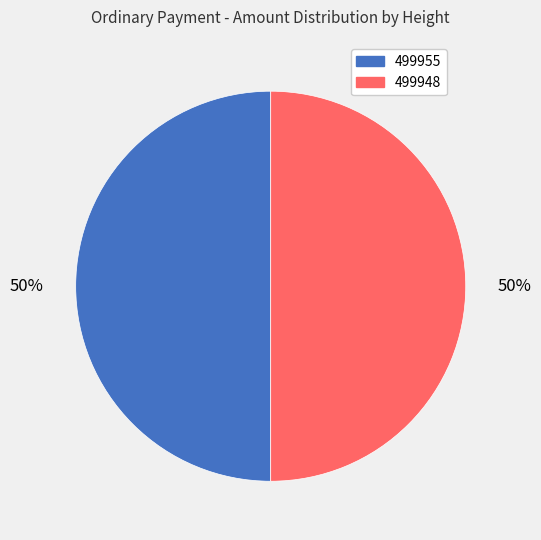

To the nearest percent, what portion does 499955 represent?

50%